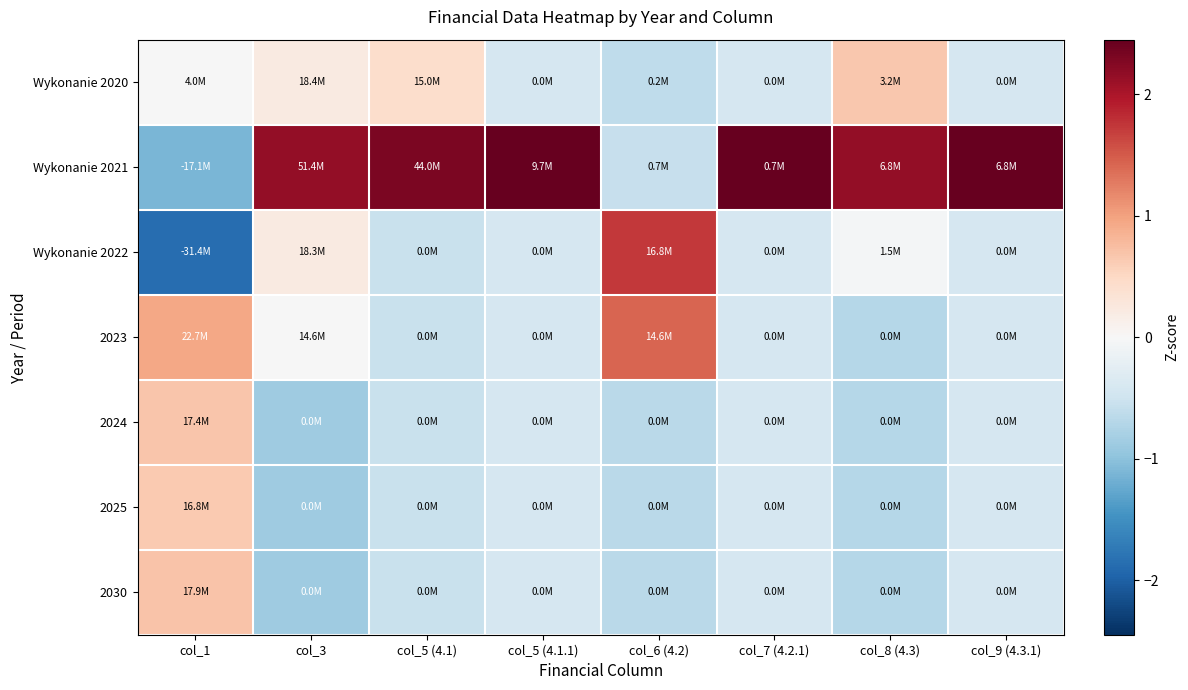

At which category does the chart reach its minimum across all series?

col_1